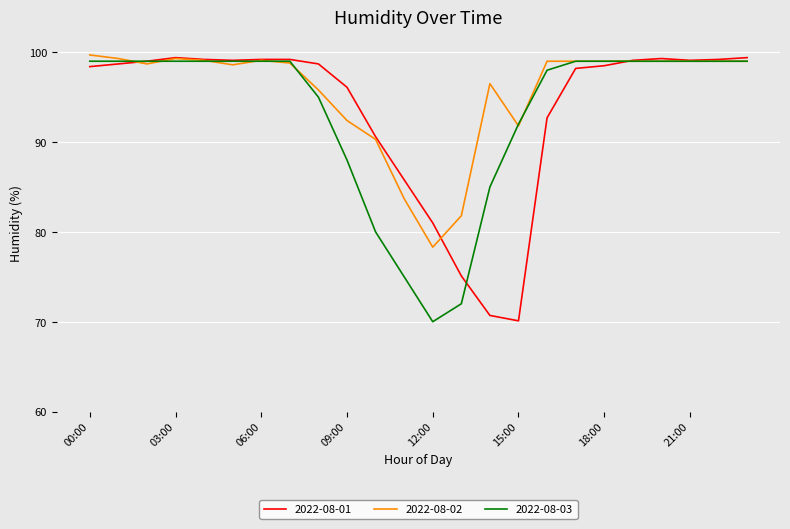

What is the highest value of the 2022-08-01 series?

99.4